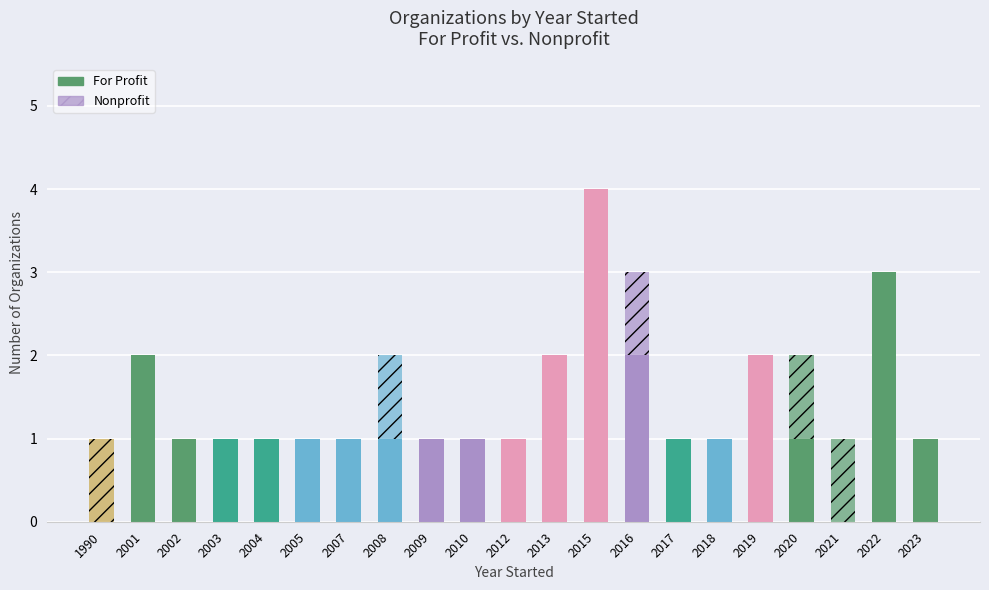

What is the difference between the maximum and minimum values in the For Profit series?

4